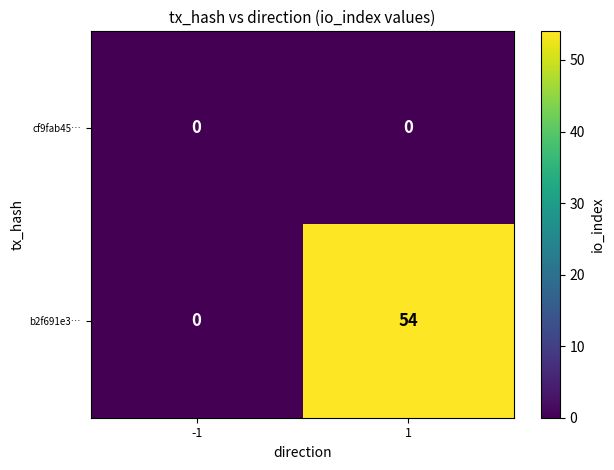

Reading left to right, what are all the values shown in this chart?

cf9fab45…: 0	0
b2f691e3…: 0	54